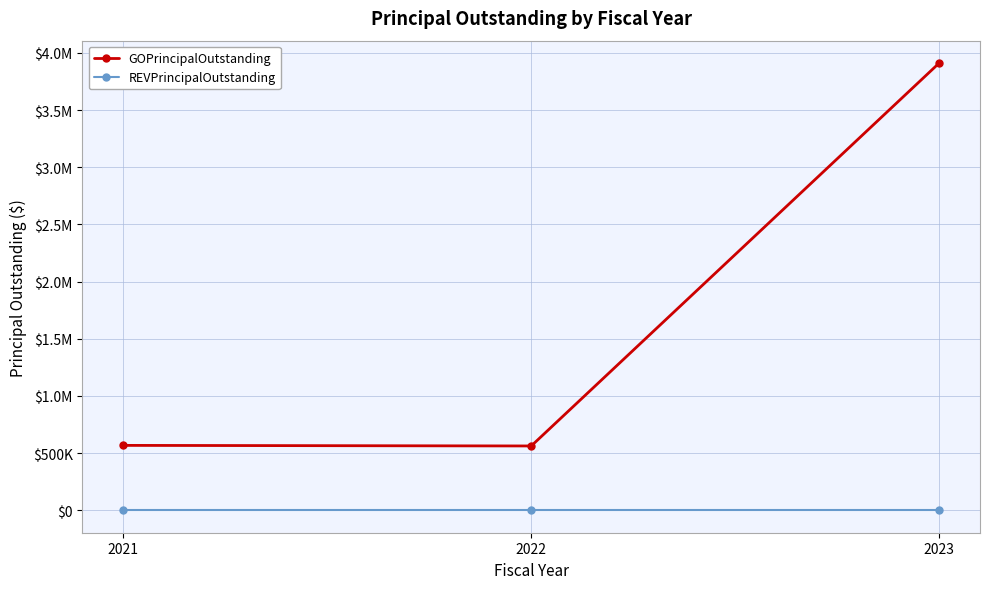

At which label does REVPrincipalOutstanding reach its minimum?

2021